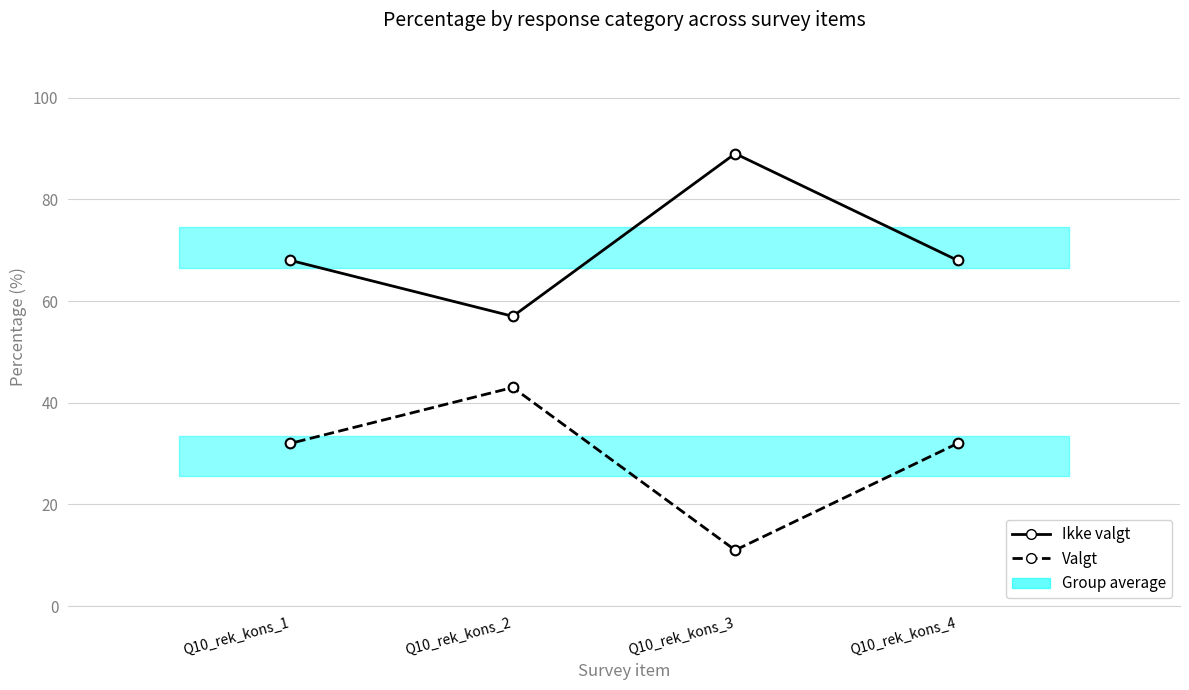

Where does the Valgt series first go above 32?

Q10_rek_kons_2